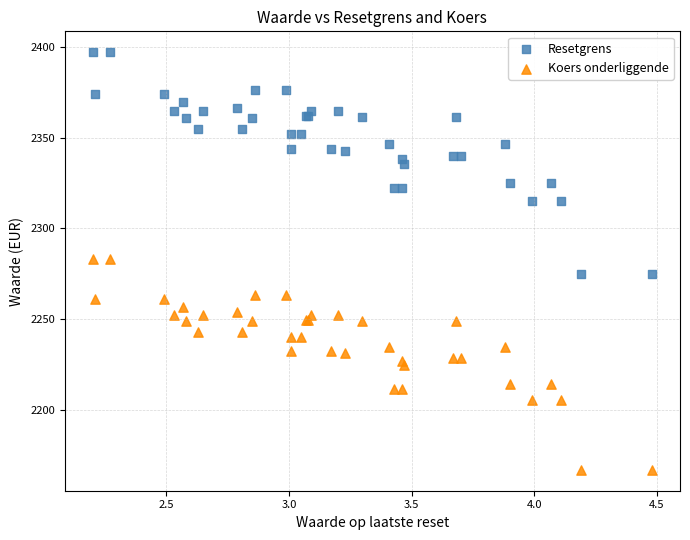

Which series contains the lowest Y value?

Koers onderliggende